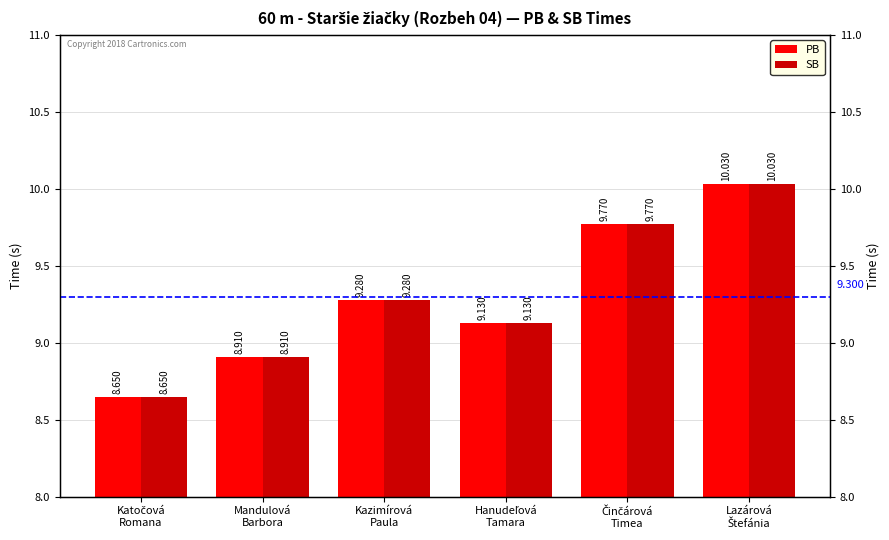

List the series in order of their peak value, highest first.

PB, SB